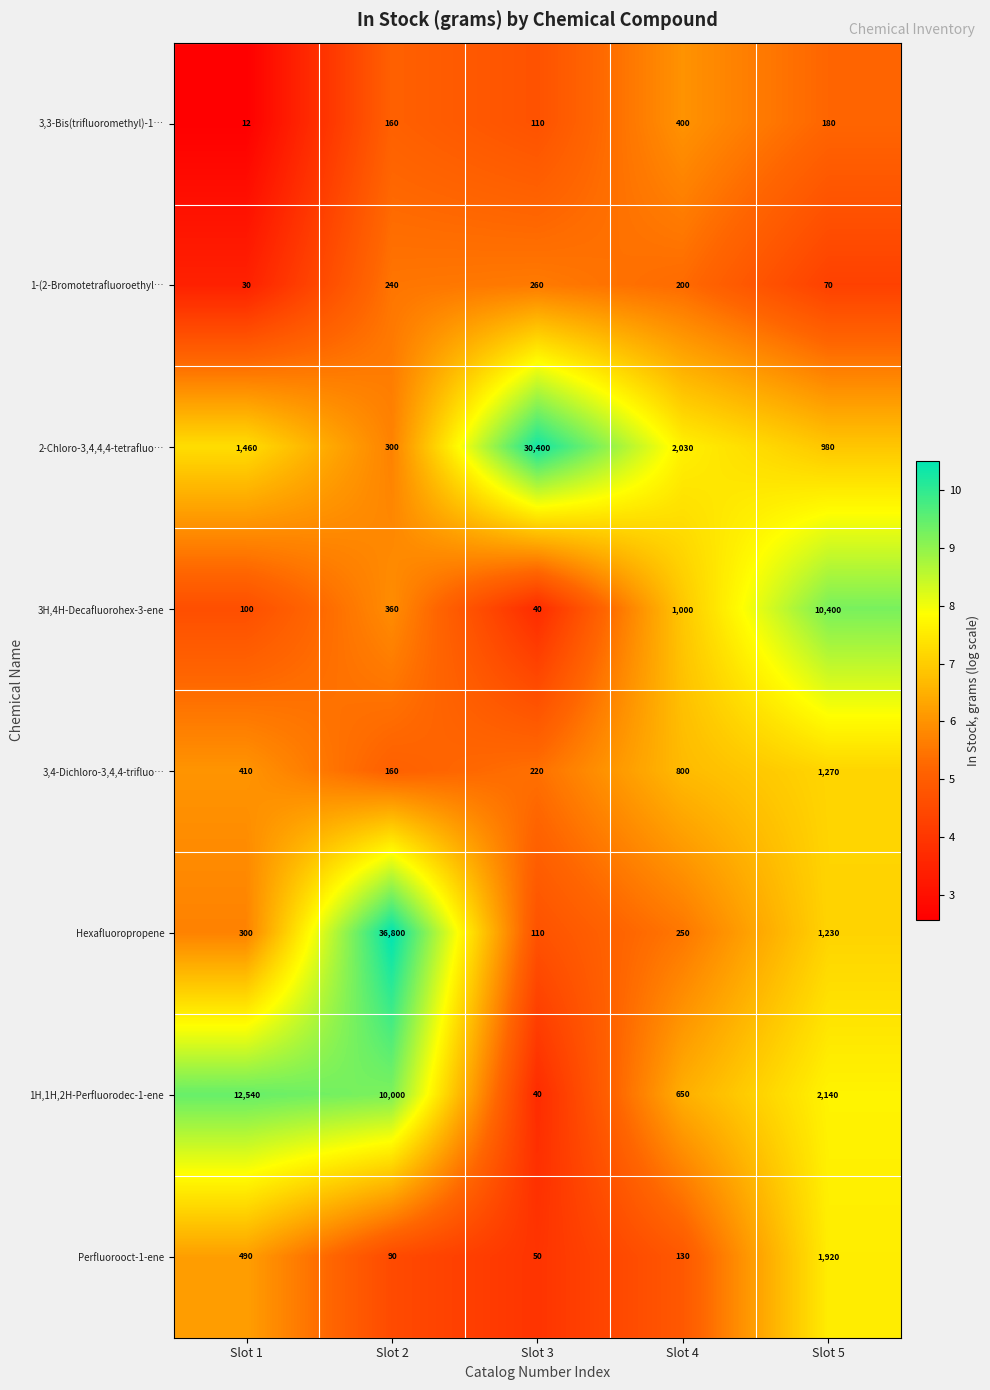

What is the average value of the 1-(2-Bromotetrafluoroethyl… series?

160